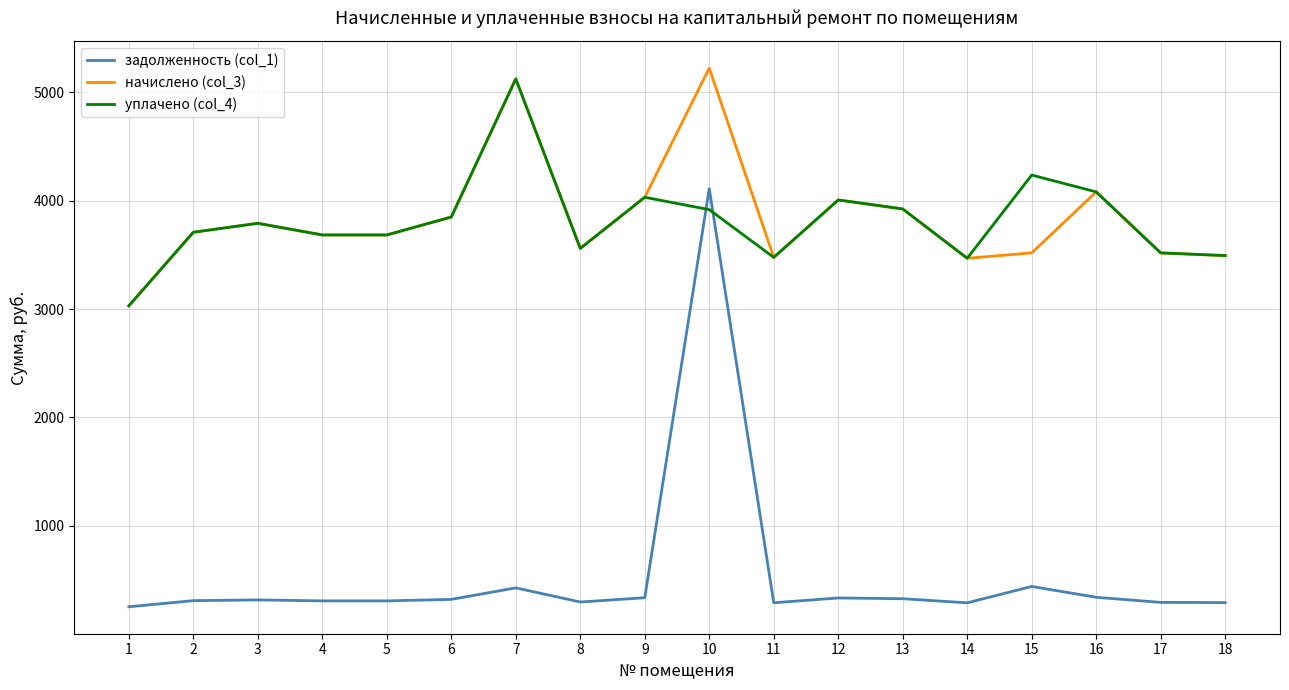

How many lines are shown in the chart?

3